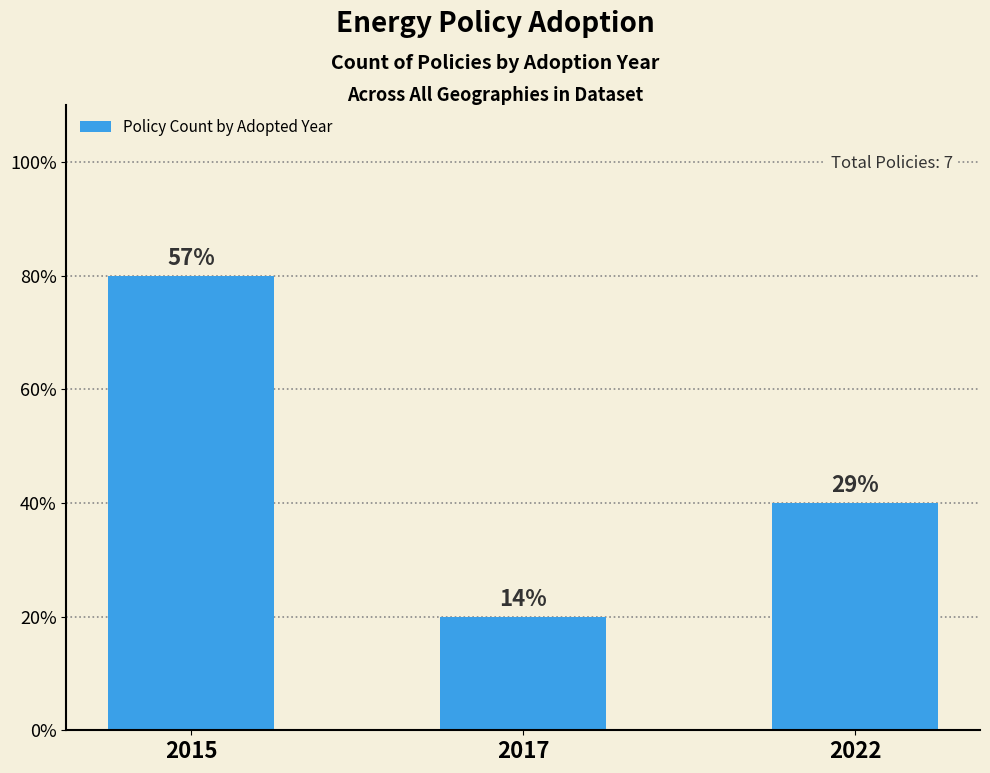

At which category does the chart reach its peak across all series?

2015